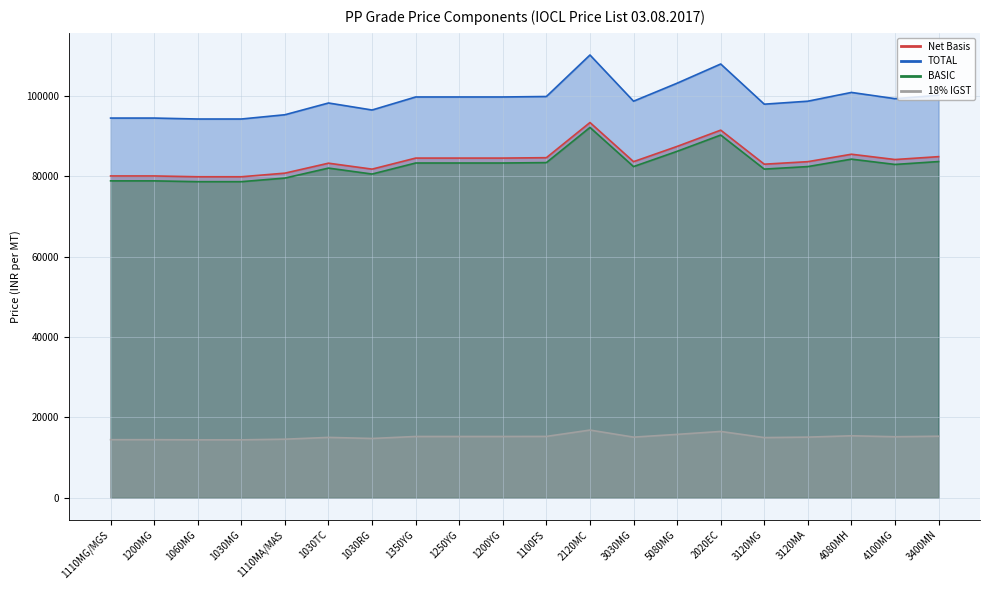

How many lines are shown in the chart?

4